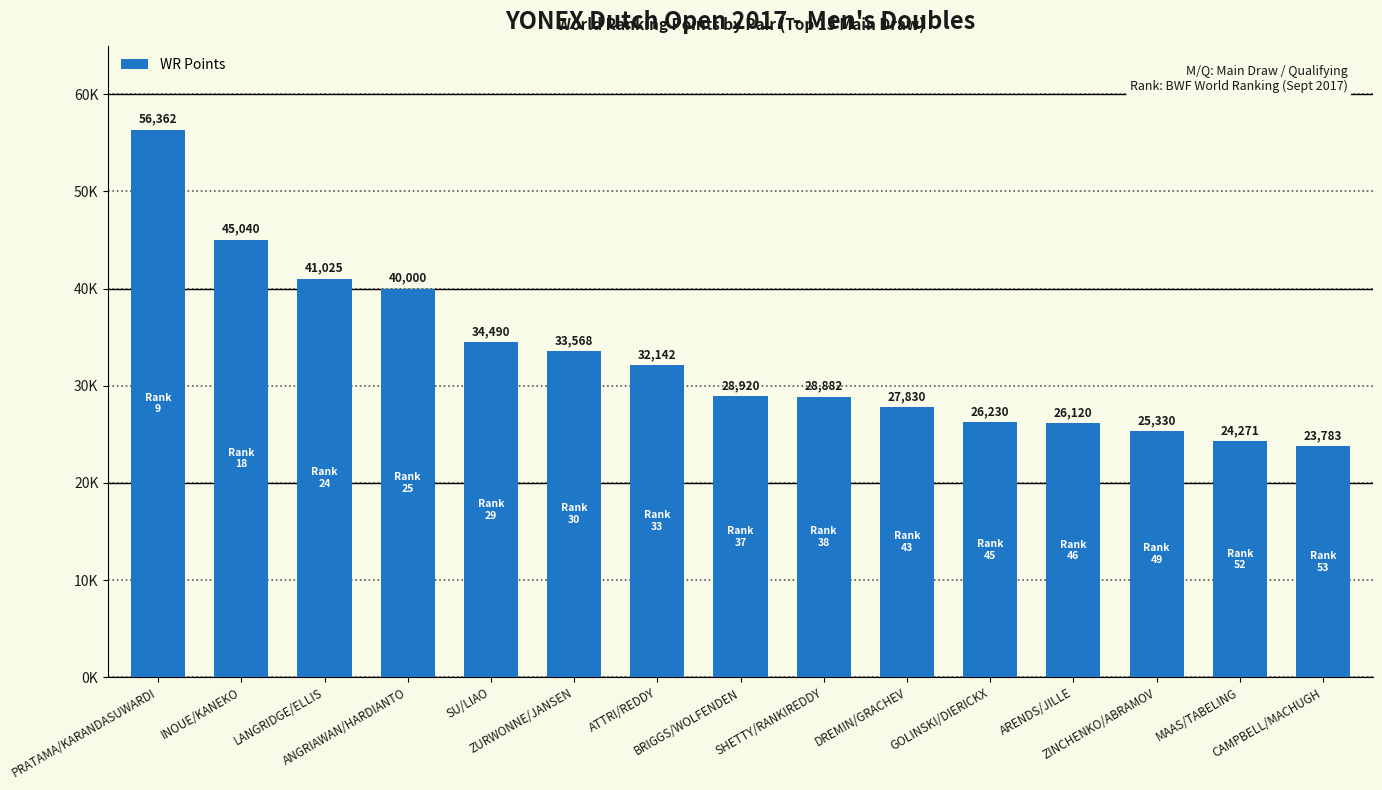

Are the bars horizontal?

No